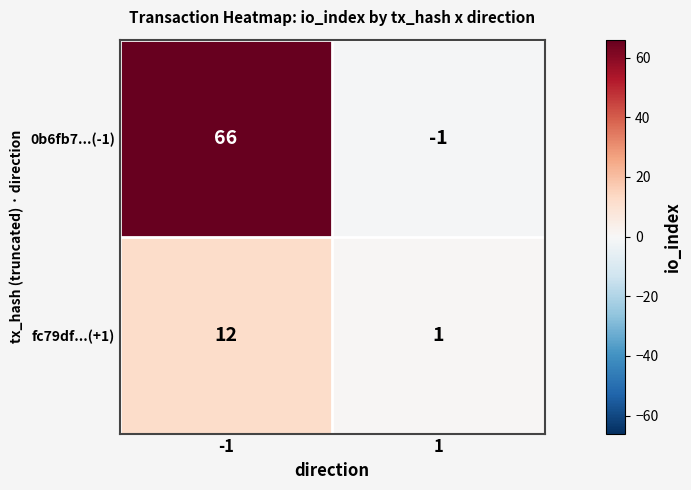

Reading right to left, list all the values displayed in this chart.

0b6fb7...(-1): 1=-1	-1=66
fc79df...(+1): 1=1	-1=12